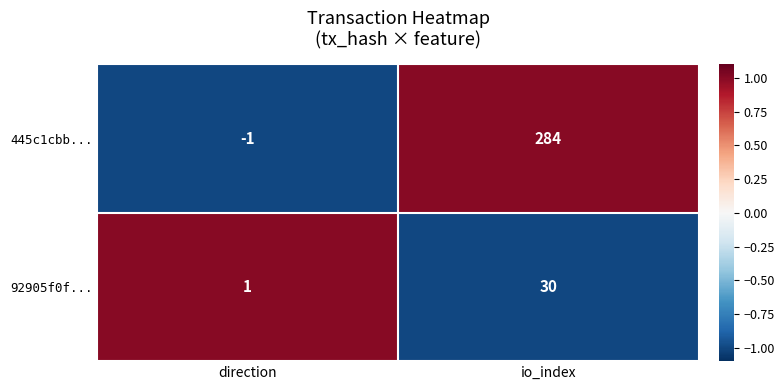

Reading left to right, list all the values displayed in this chart.

445c1cbb...: -1	284
92905f0f...: 1	30